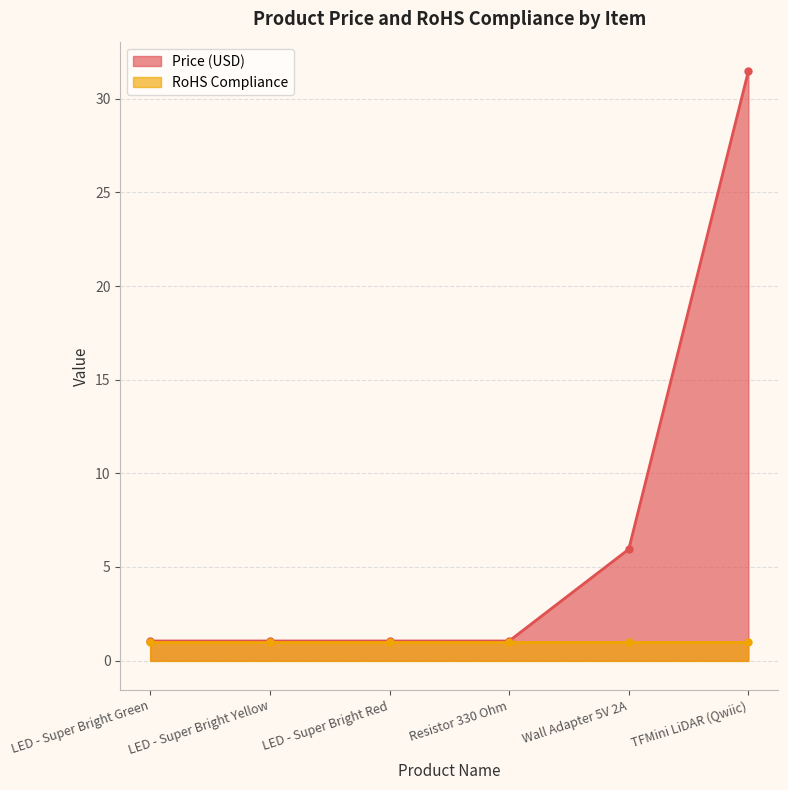

List the labels in order of value, smallest first.

LED - Super Bright Green, LED - Super Bright Yellow, LED - Super Bright Red, Resistor 330 Ohm, Wall Adapter 5V 2A, TFMini LiDAR (Qwiic)